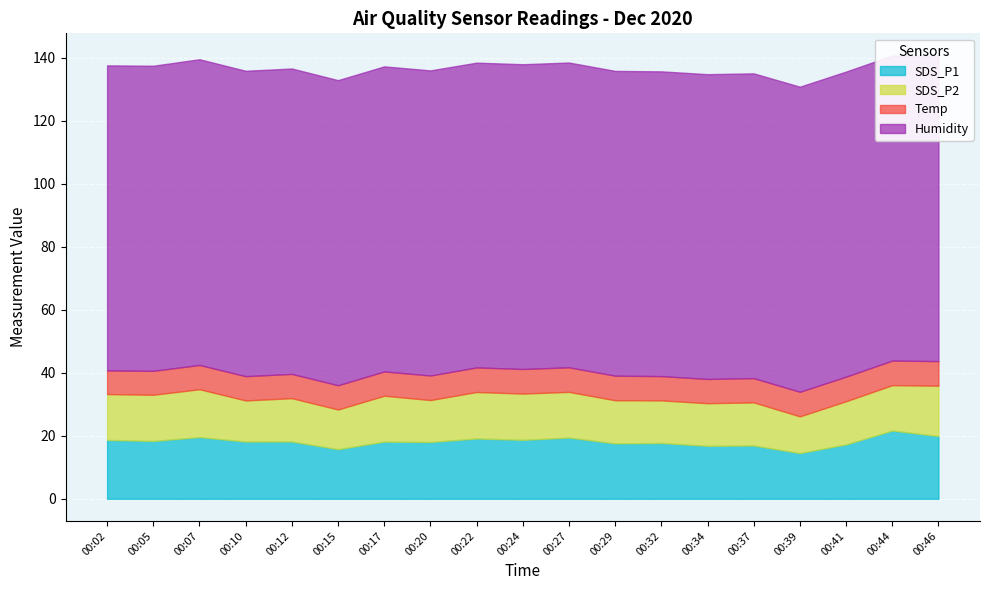

What is the sum of all SDS_P2 values?

265.7